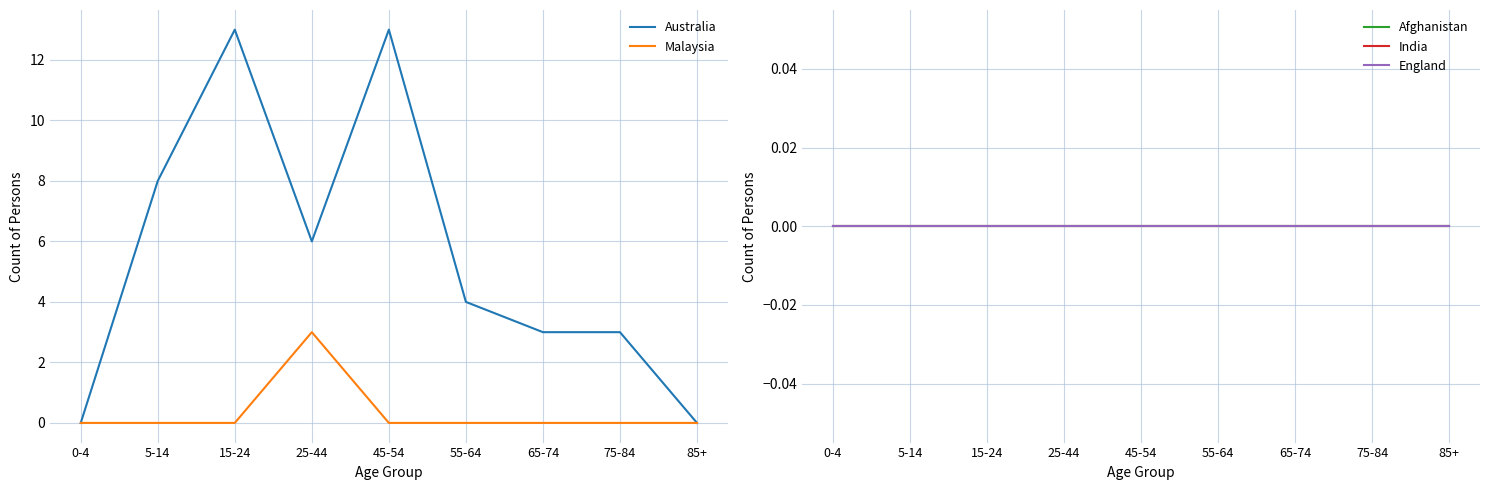

Which has a higher value, 55-64 or 75-84?

55-64